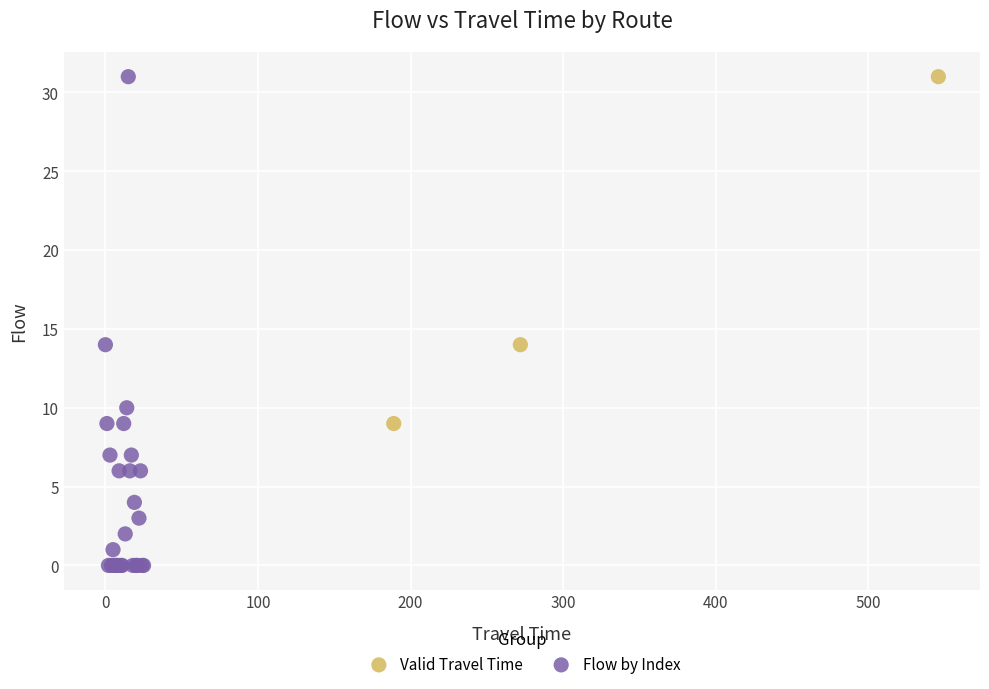

Which series has the largest Y range (max minus min)?

Flow by Index